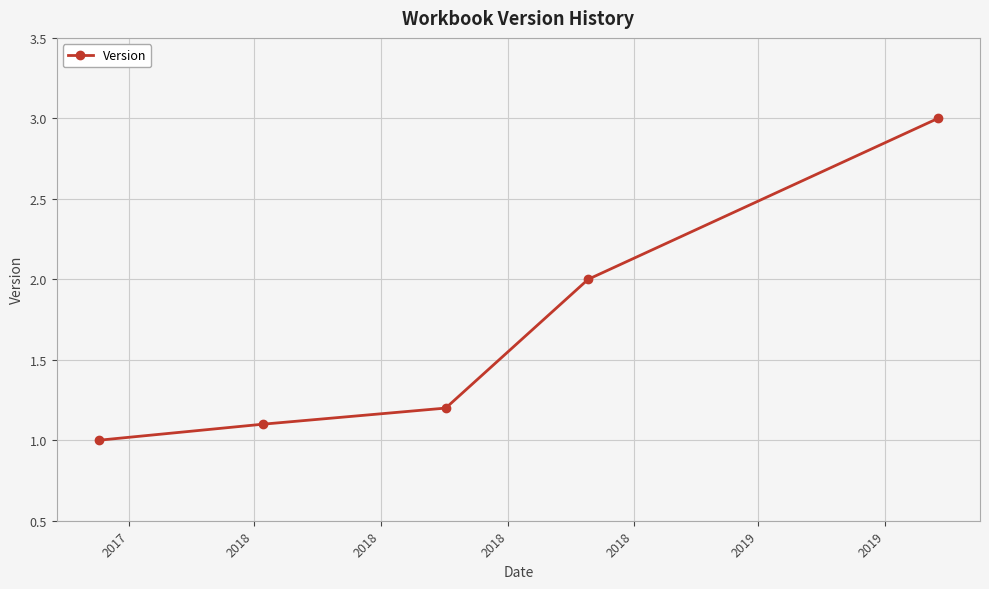

What is the greatest value displayed?

3.0